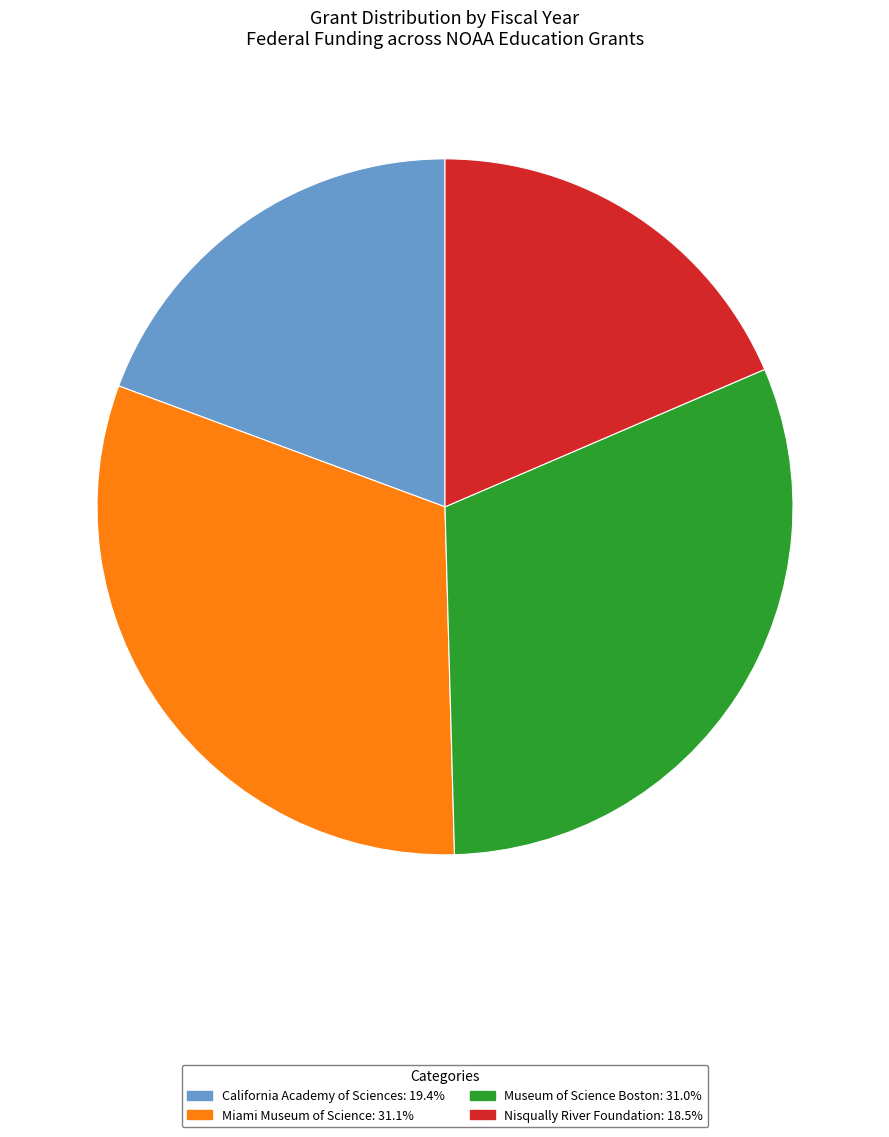

Does California Academy of Sciences: 19.4% represent more than half of the total?

No